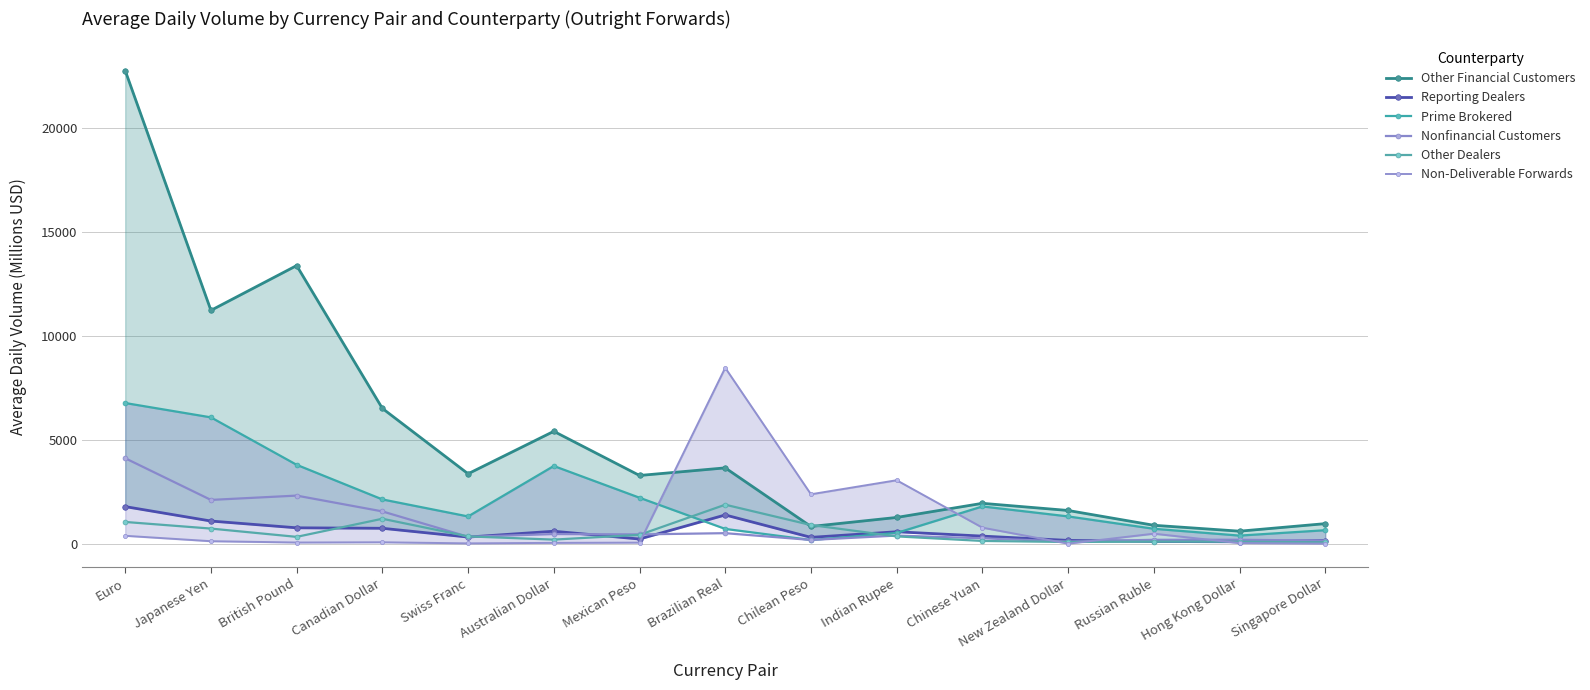

The value of Nonfinancial Customers at Canadian Dollar is 1556. True or false?

True